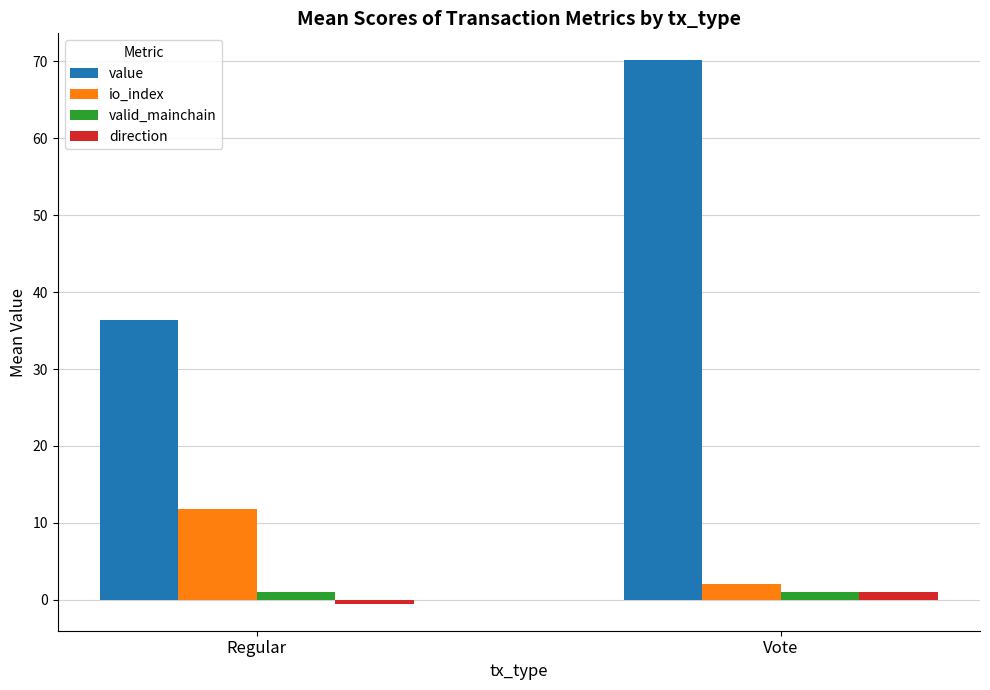

What is the difference between the value values at Vote and Regular?

33.7